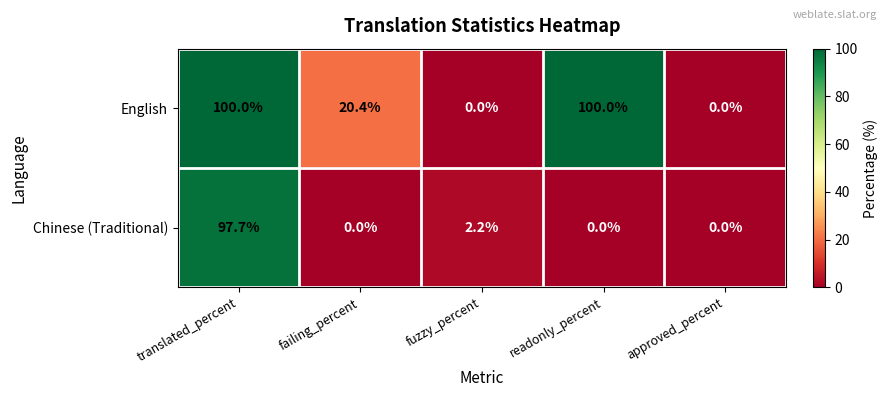

Which series has the largest total across all categories?

English